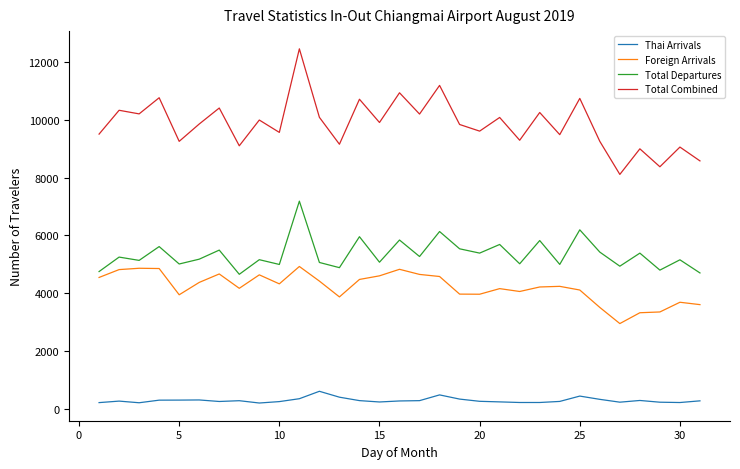

Is this an area chart (filled region under the line)?

No